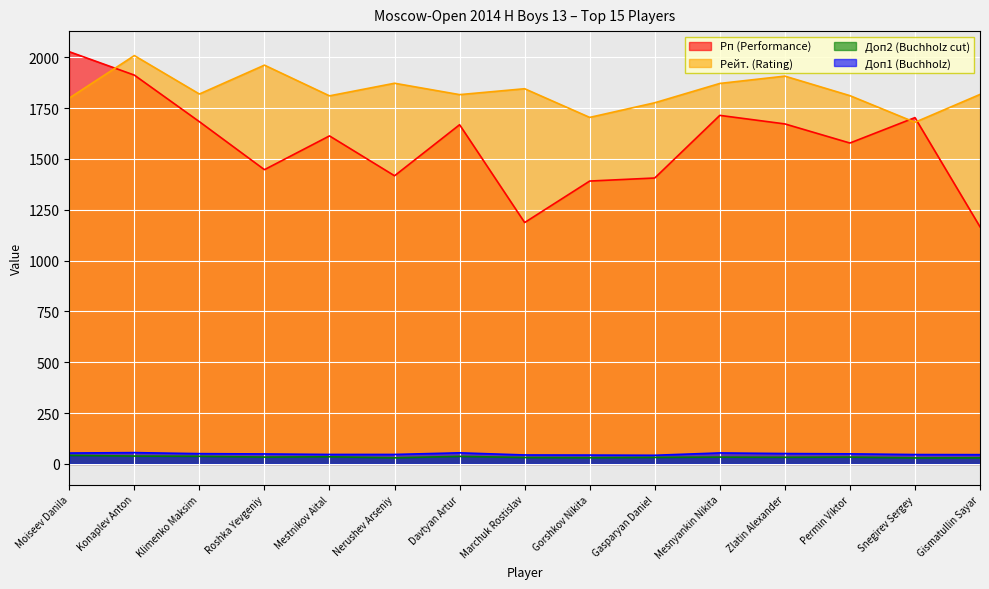

How many data points does each series have?

15